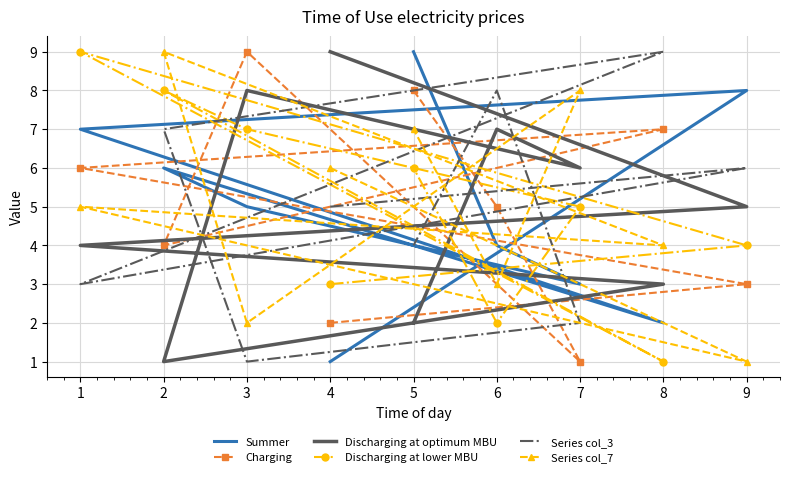

How many intersections are there between Charging and Series col_3?

5